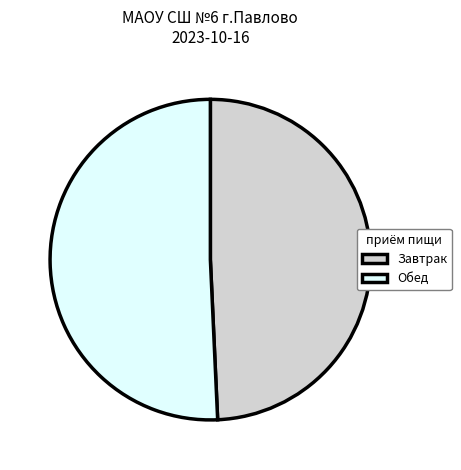

Which category has the biggest portion of the pie?

Обед